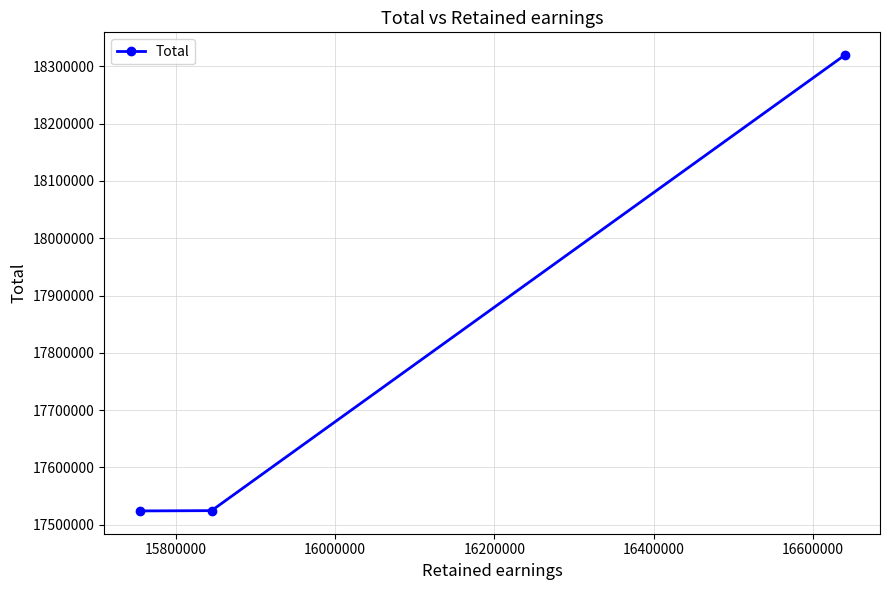

How many data points does each series have?

3